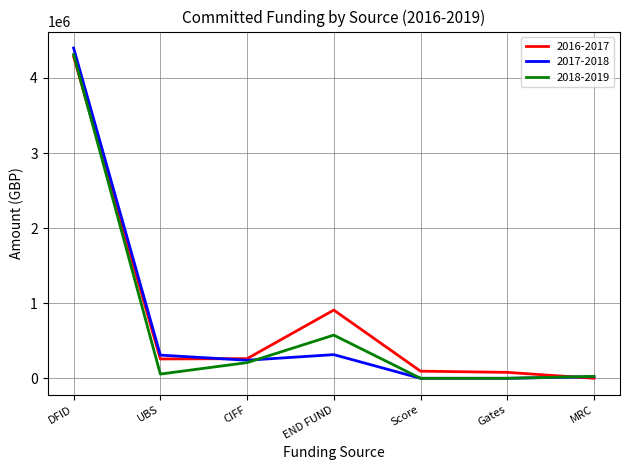

Is the value of 2017-2018 at DFID greater than the value of 2016-2017 at END FUND?

Yes